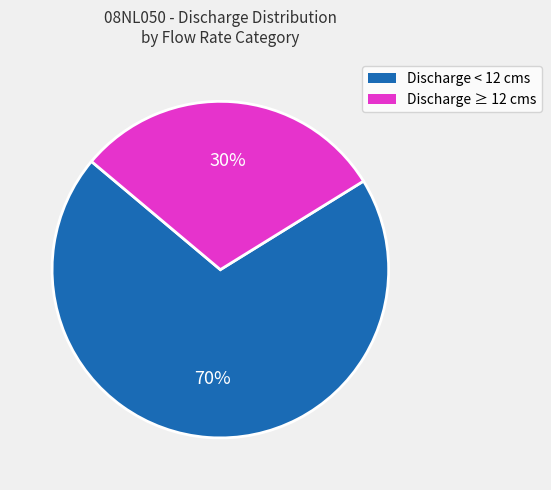

Does any single category account for the majority?

Yes